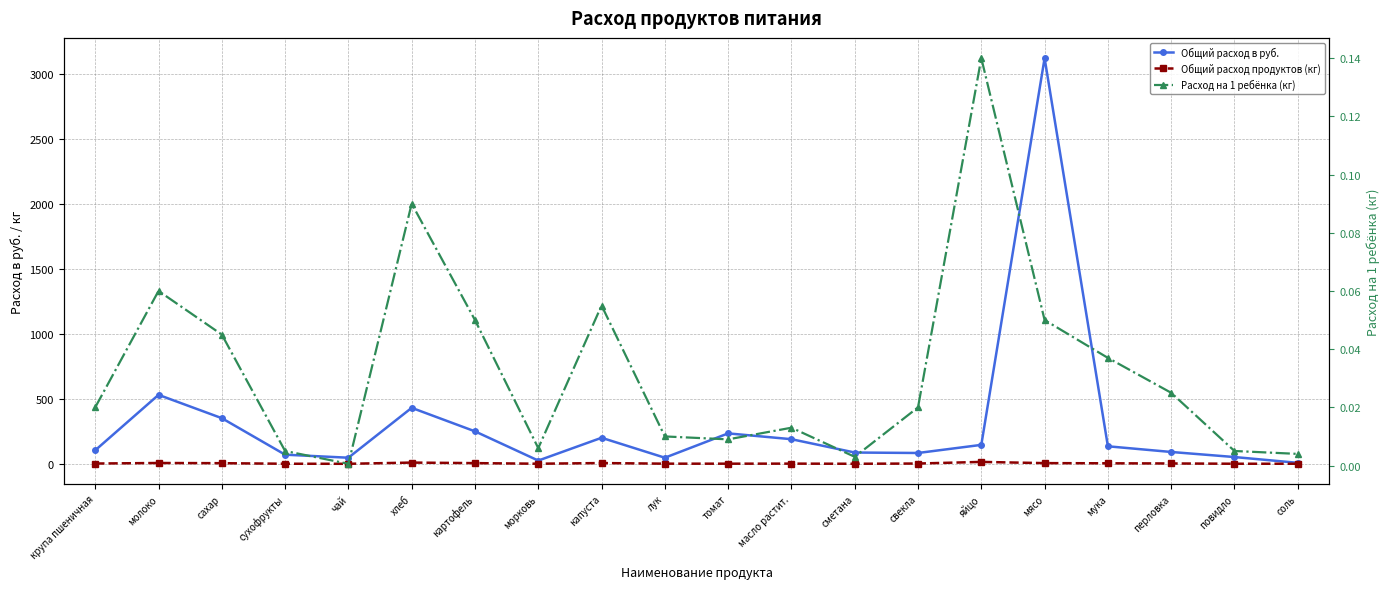

What is the label of the 3rd point from the right?

перловка